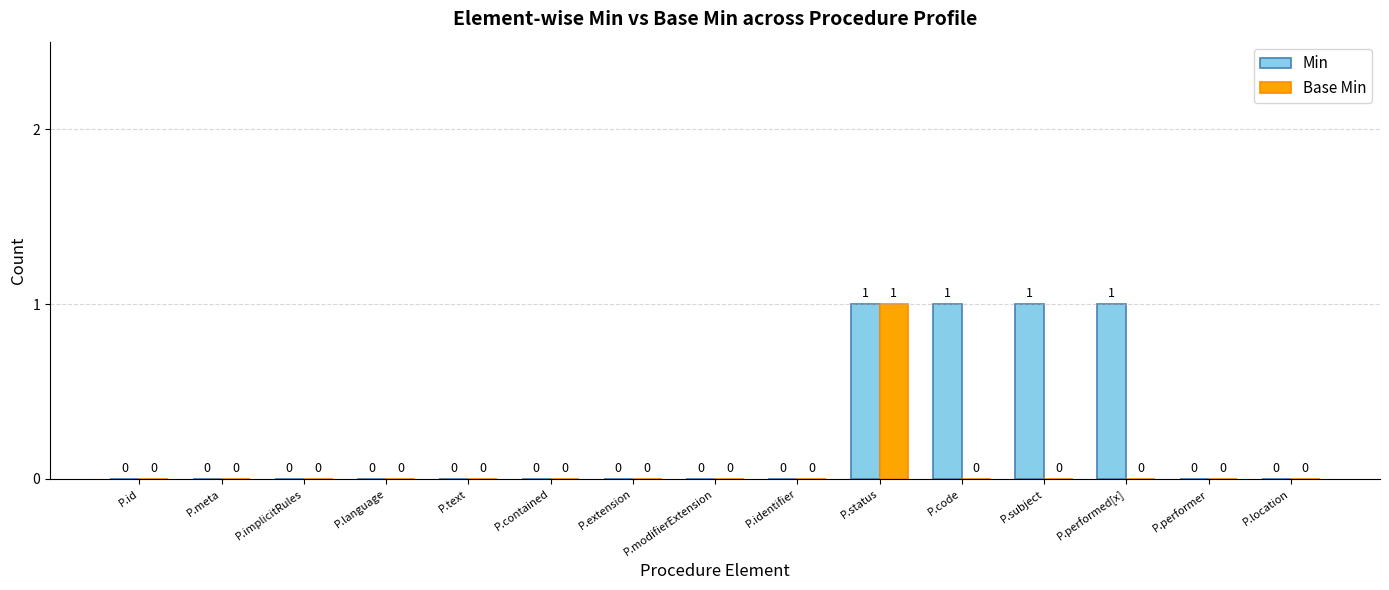

Count the Base Min values in the range 0 to 1.

15